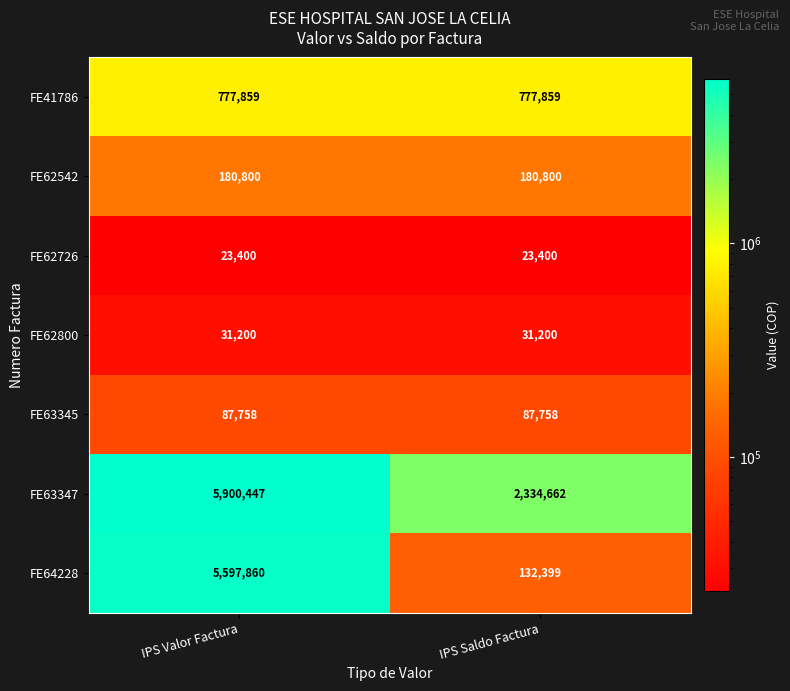

Reading left to right, extract all data points from this chart.

FE41786: IPS Valor Factura=777859	IPS Saldo Factura=777859
FE62542: IPS Valor Factura=180800	IPS Saldo Factura=180800
FE62726: IPS Valor Factura=23400	IPS Saldo Factura=23400
FE62800: IPS Valor Factura=31200	IPS Saldo Factura=31200
FE63345: IPS Valor Factura=87758	IPS Saldo Factura=87758
FE63347: IPS Valor Factura=5900447	IPS Saldo Factura=2334662
FE64228: IPS Valor Factura=5597860	IPS Saldo Factura=132399